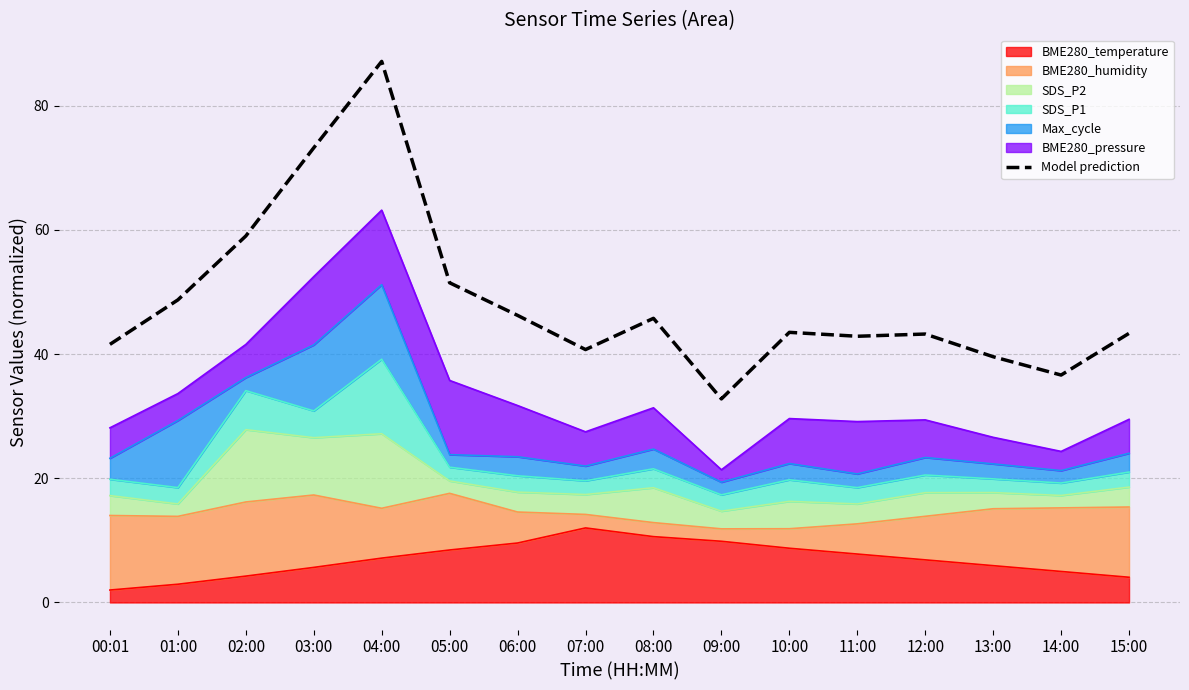

Reading left to right, list all the values displayed in this chart.

41.6	48.7	59.0	73.2	87.1	51.5	46.2	40.7	45.7	32.8	43.5	42.9	43.2	39.6	36.6	43.3